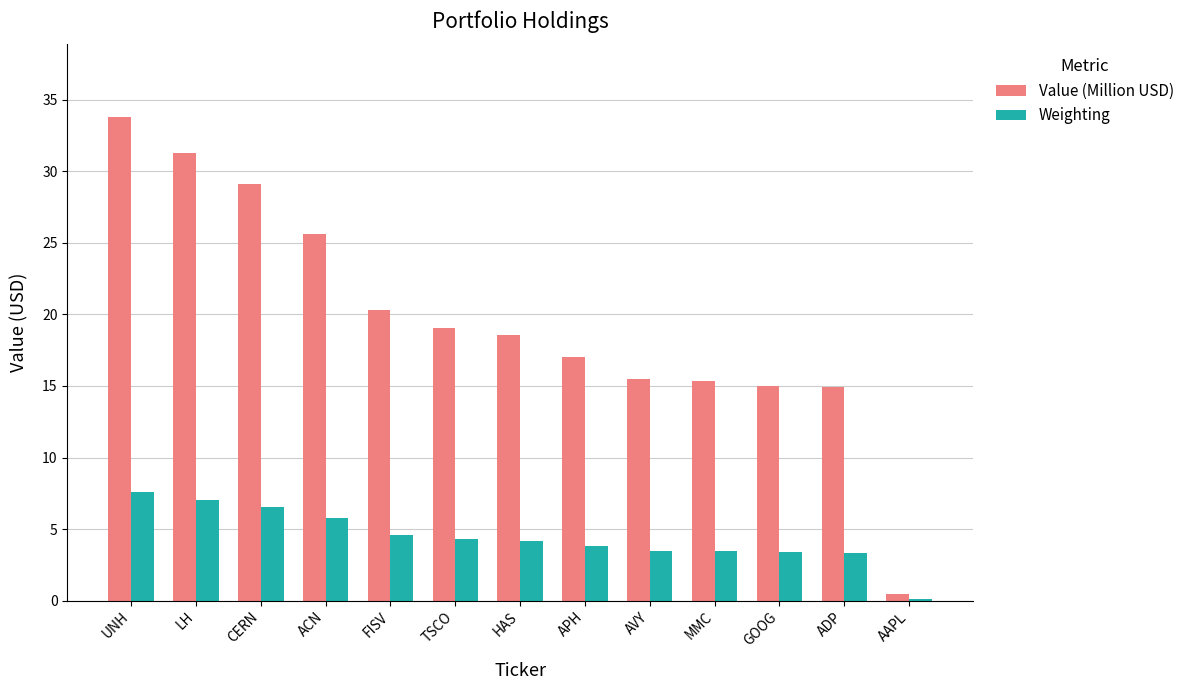

What is the maximum value for Value (Million USD)?

33.8